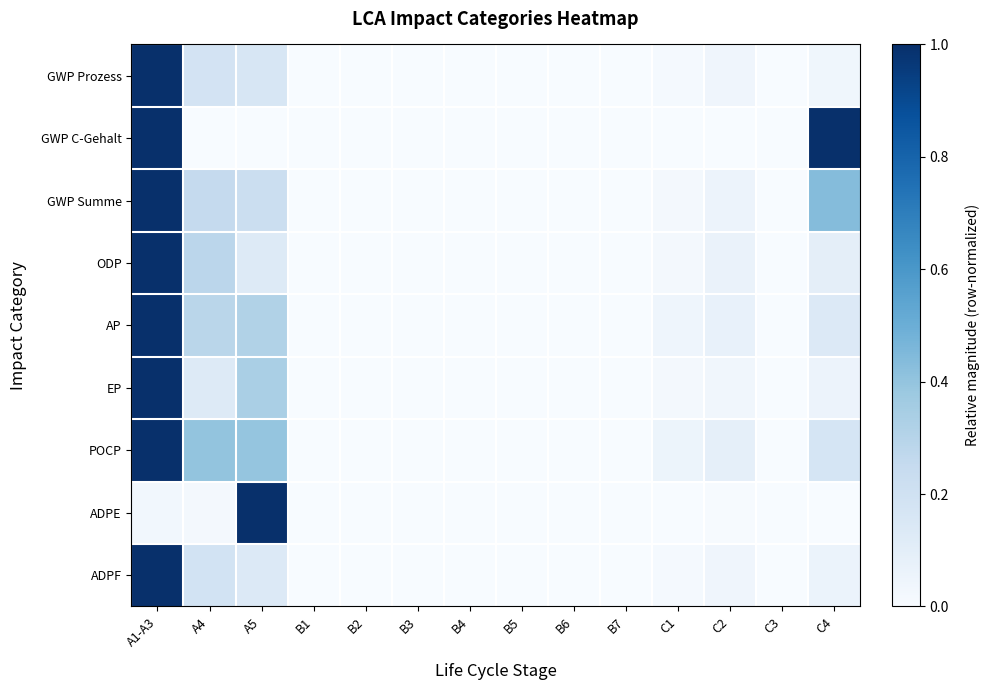

Reading left to right, what are all the values shown in this chart?

GWP Prozess: A1-A3=1.0	A4=0.2	A5=0.2	B1=0.0	B2=0.0	B3=0.0	B4=0.0	B5=0.0	B6=0.0	B7=0.0	C1=0.0	C2=0.0	C3=0.0	C4=0.0
GWP C-Gehalt: A1-A3=1.0	A4=0.0	A5=0.0	B1=0.0	B2=0.0	B3=0.0	B4=0.0	B5=0.0	B6=0.0	B7=0.0	C1=0.0	C2=0.0	C3=0.0	C4=1.0
GWP Summe: A1-A3=1.0	A4=0.3	A5=0.2	B1=0.0	B2=0.0	B3=0.0	B4=0.0	B5=0.0	B6=0.0	B7=0.0	C1=0.0	C2=0.1	C3=0.0	C4=0.4
ODP: A1-A3=1.0	A4=0.3	A5=0.1	B1=0.0	B2=0.0	B3=0.0	B4=0.0	B5=0.0	B6=0.0	B7=0.0	C1=0.0	C2=0.1	C3=0.0	C4=0.1
AP: A1-A3=1.0	A4=0.3	A5=0.3	B1=0.0	B2=0.0	B3=0.0	B4=0.0	B5=0.0	B6=0.0	B7=0.0	C1=0.0	C2=0.1	C3=0.0	C4=0.1
EP: A1-A3=1.0	A4=0.1	A5=0.3	B1=0.0	B2=0.0	B3=0.0	B4=0.0	B5=0.0	B6=0.0	B7=0.0	C1=0.0	C2=0.0	C3=0.0	C4=0.1
POCP: A1-A3=1.0	A4=0.4	A5=0.4	B1=0.0	B2=0.0	B3=0.0	B4=0.0	B5=0.0	B6=0.0	B7=0.0	C1=0.1	C2=0.1	C3=0.0	C4=0.2
ADPE: A1-A3=0.0	A4=0.0	A5=1.0	B1=0.0	B2=0.0	B3=0.0	B4=0.0	B5=0.0	B6=0.0	B7=0.0	C1=0.0	C2=0.0	C3=0.0	C4=0.0
ADPF: A1-A3=1.0	A4=0.2	A5=0.1	B1=0.0	B2=0.0	B3=0.0	B4=0.0	B5=0.0	B6=0.0	B7=0.0	C1=0.0	C2=0.0	C3=0.0	C4=0.1